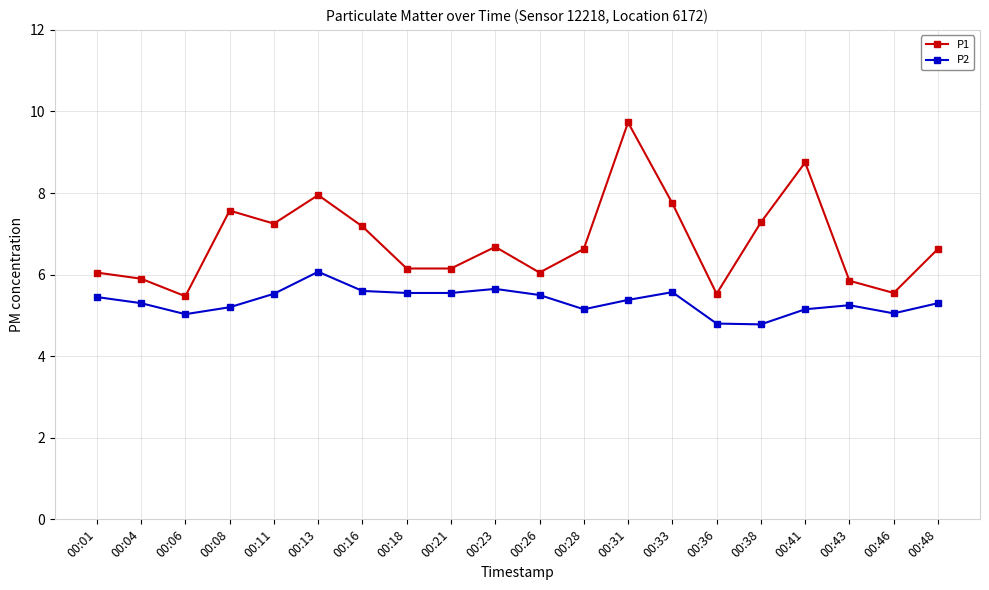

Which series has the largest total across all categories?

P1